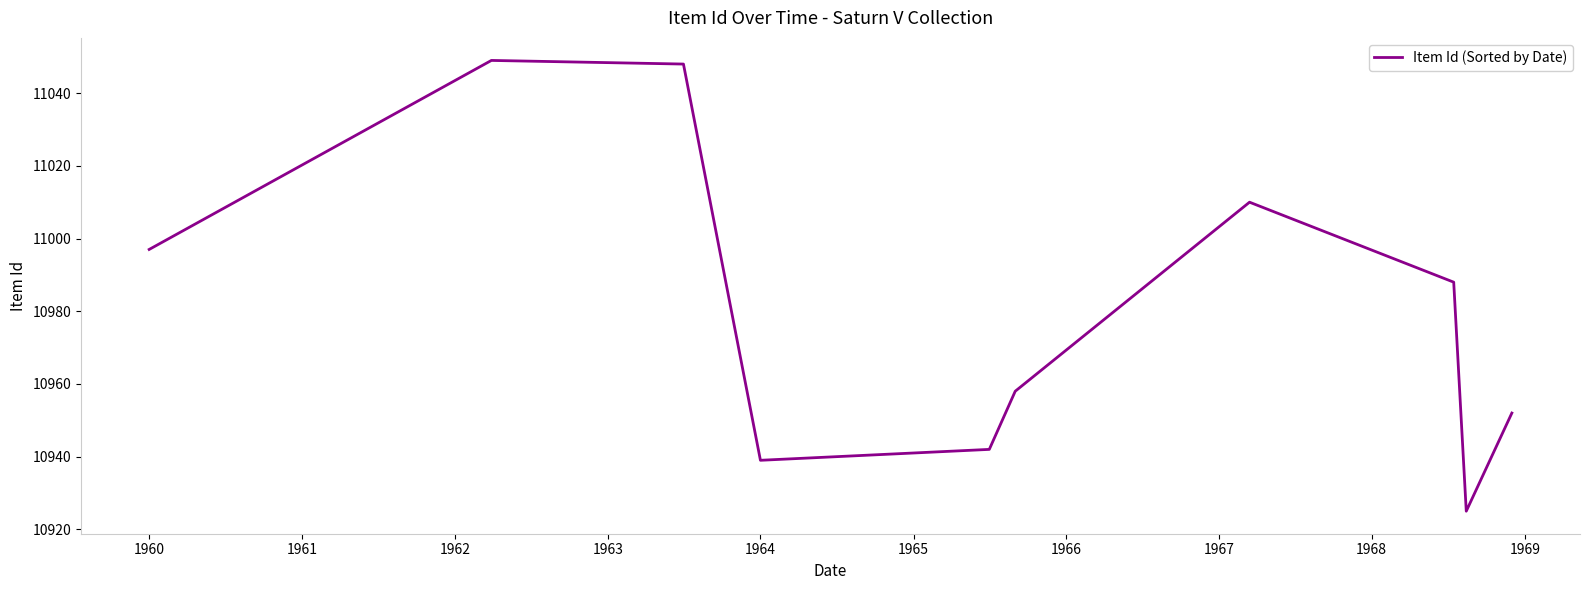

What is the difference between the maximum and minimum values?

124